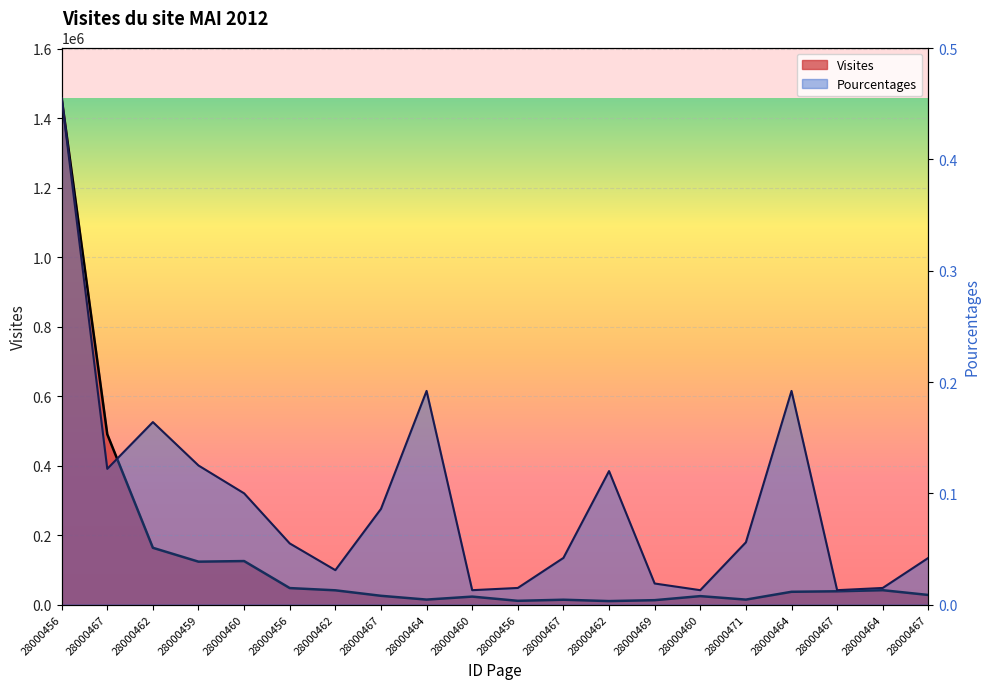

What is the difference between the maximum and minimum values in the Pourcentages series?

0.4